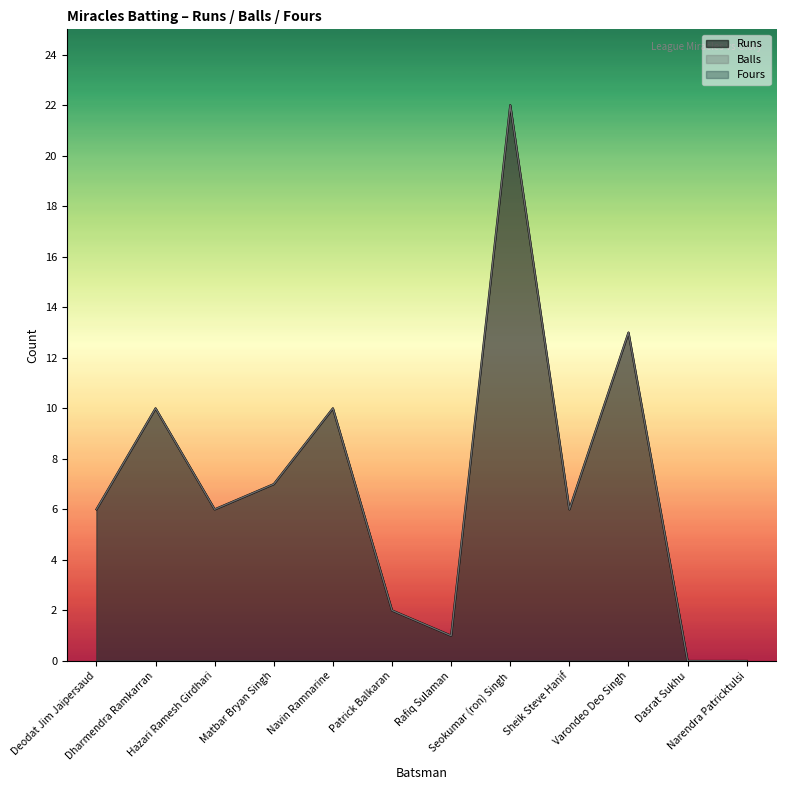

At which category does Runs reach its first local peak?

Dharmendra Ramkarran